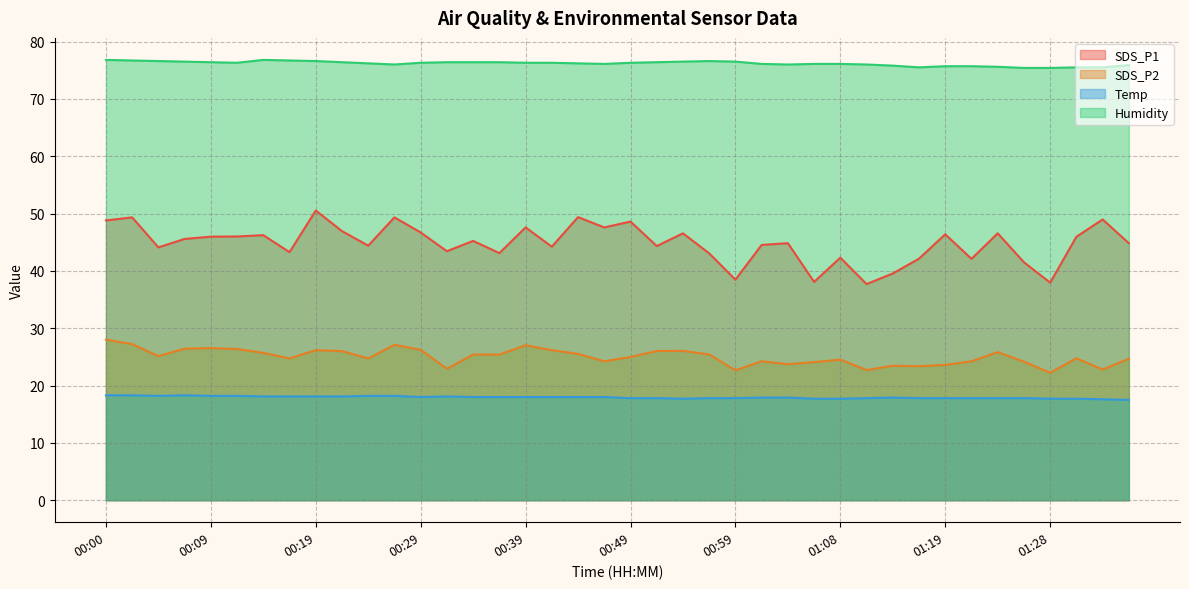

What is the value of the Humidity point at the 19th from the left?

76.2